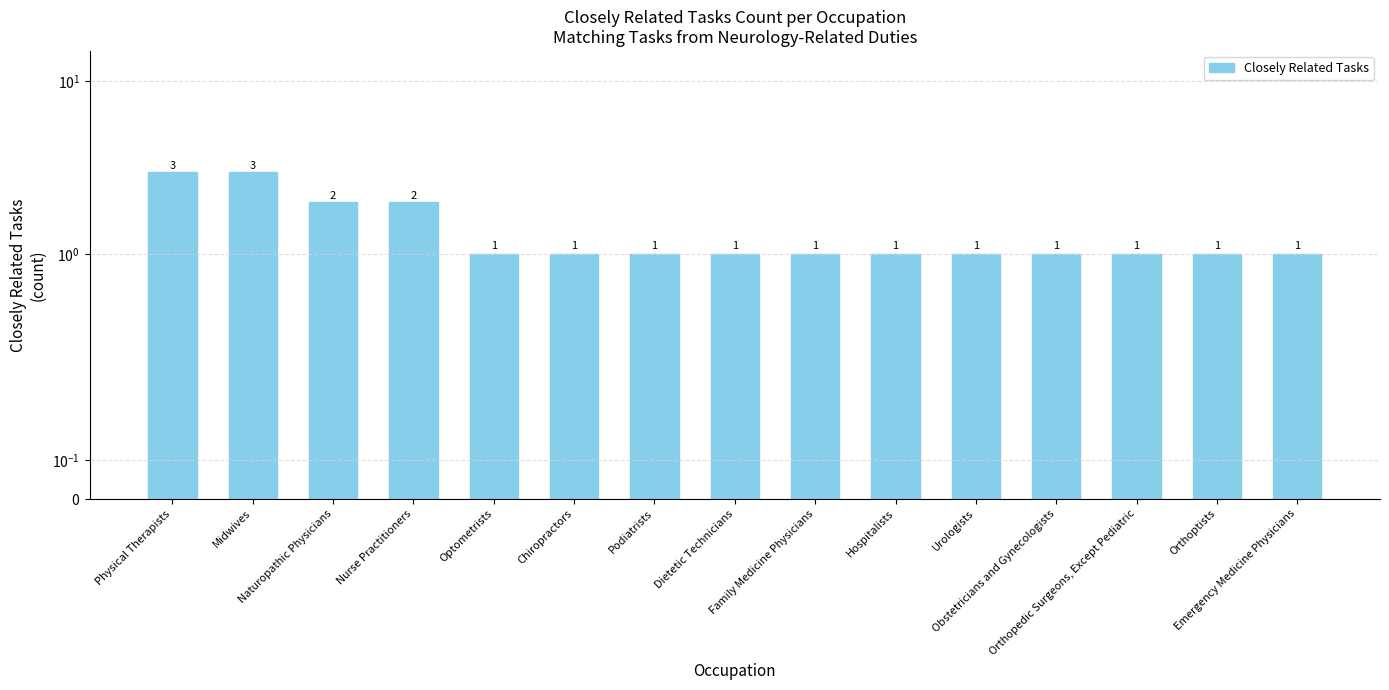

Where is the data nearest to the value 2?

Naturopathic Physicians